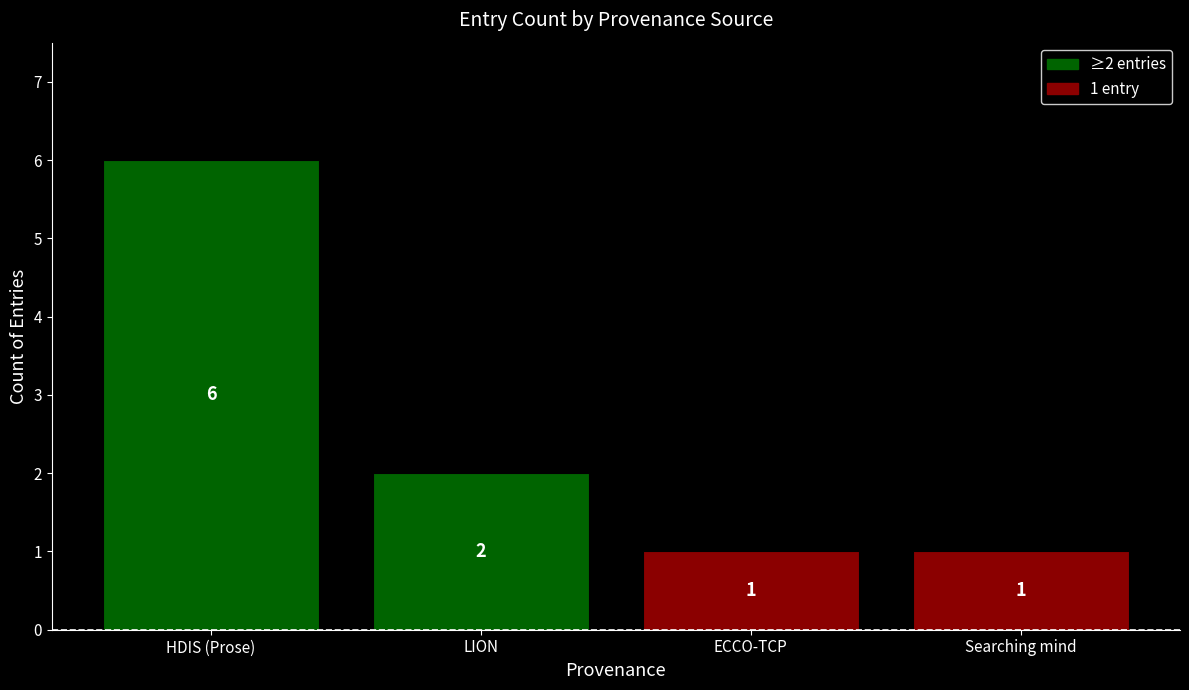

Reading right to left, list all the values displayed in this chart.

Searching mind=1	ECCO-TCP=1	LION=2	HDIS (Prose)=6